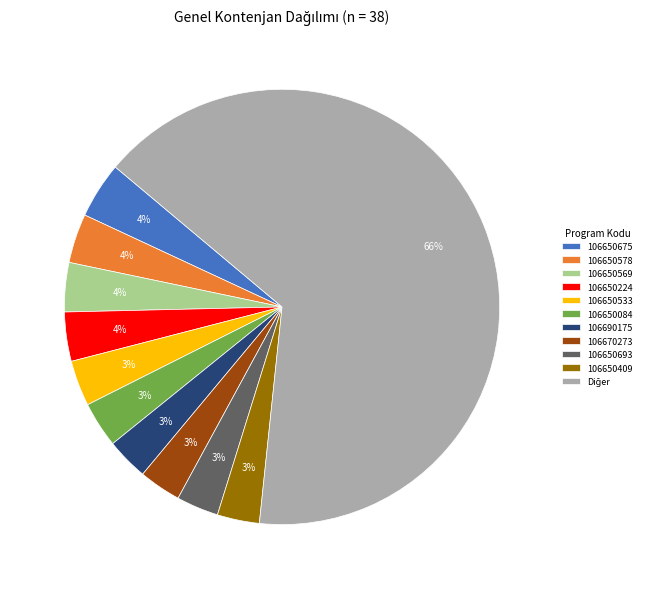

Does any single category account for the majority?

Yes